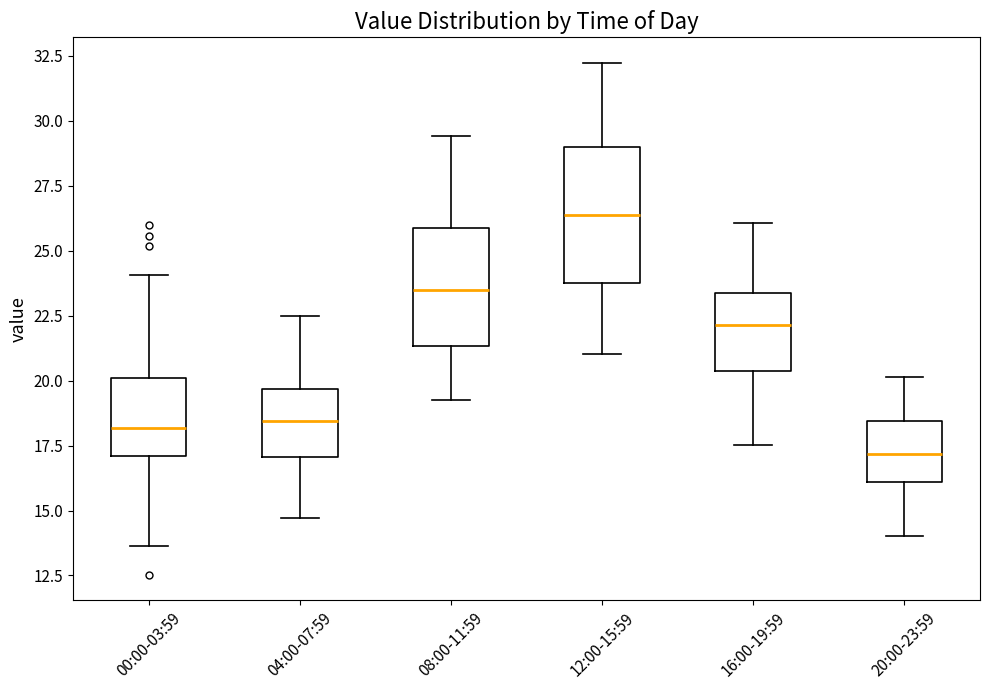

Reading left to right, transcribe this box plot: for each box, give where its median line is, the range the box spans, and where its two whiskers end, as read against the y-axis. The values are not printed on the chart, so give them approximately, as read against the axis.

00:00-03:59: median 18.0, box 17.0 to 20.0, whiskers 13.5 to 24.0
04:00-07:59: median 18.5, box 17.0 to 19.5, whiskers 14.5 to 22.5
08:00-11:59: median 23.5, box 21.5 to 26.0, whiskers 19.5 to 29.5
12:00-15:59: median 26.5, box 24.0 to 29.0, whiskers 21.0 to 32.0
16:00-19:59: median 22.0, box 20.5 to 23.5, whiskers 17.5 to 26.0
20:00-23:59: median 17.0, box 16.0 to 18.5, whiskers 14.0 to 20.0